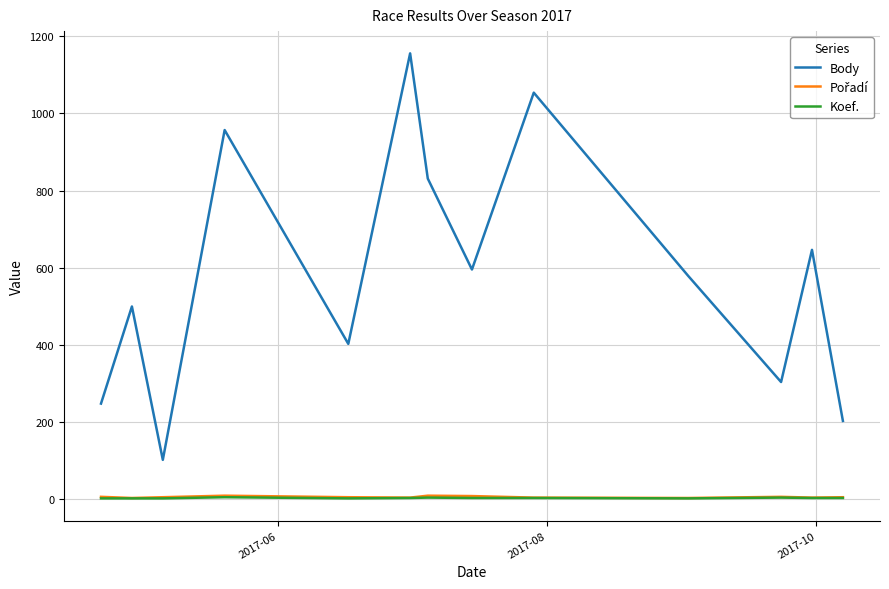

Which series has the largest total across all categories?

Body